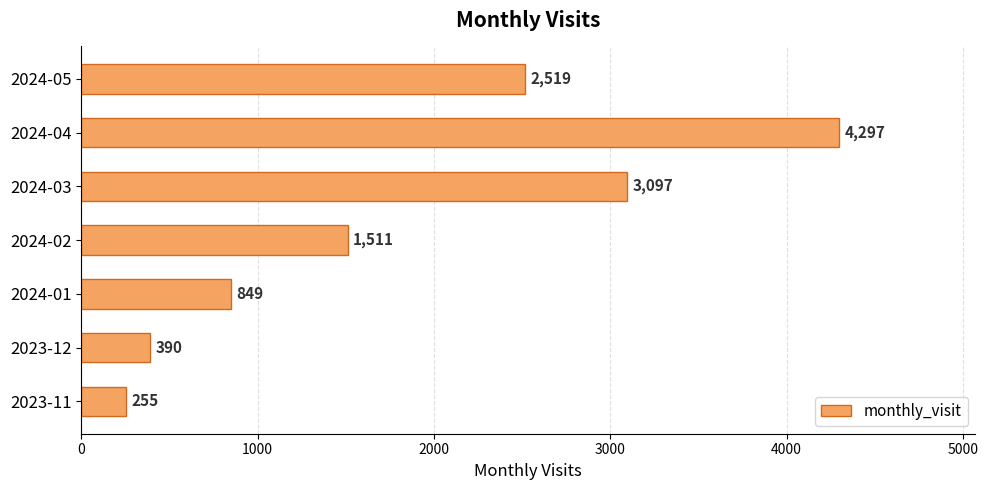

Reading top to bottom, list all the values displayed in this chart.

2024-05=2519	2024-04=4297	2024-03=3097	2024-02=1511	2024-01=849	2023-12=390	2023-11=255